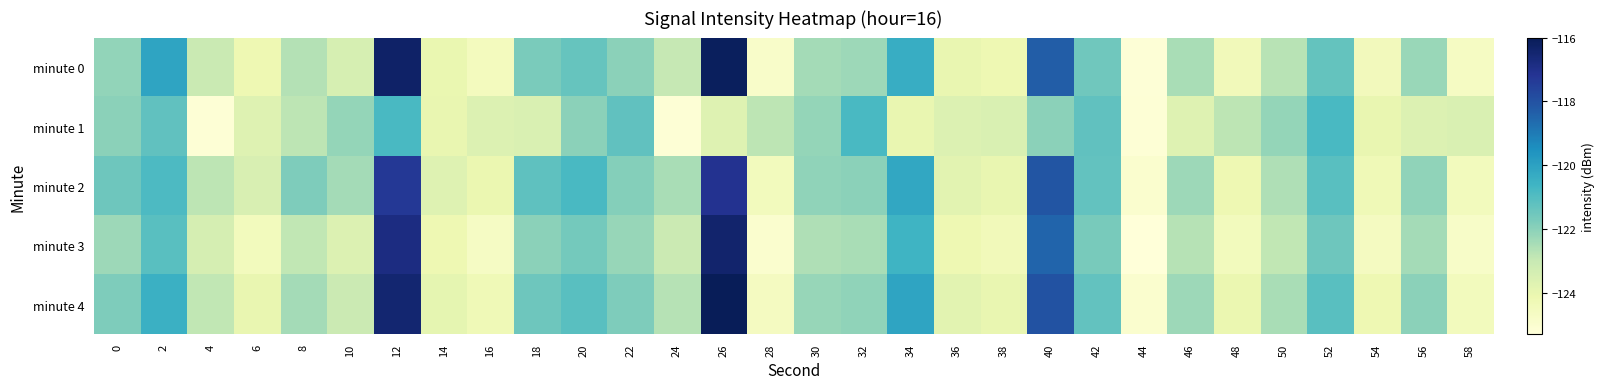

Rank the series by their maximum value, from lowest to highest.

minute 1, minute 2, minute 3, minute 0, minute 4